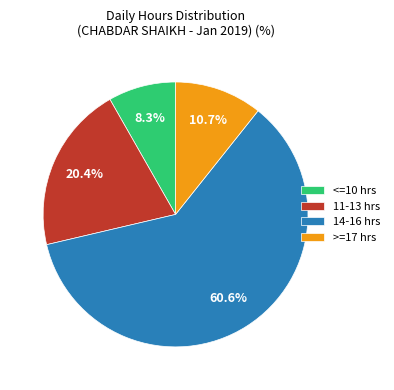

Rank the categories by value from highest to lowest.

14-16 hrs, 11-13 hrs, >=17 hrs, <=10 hrs